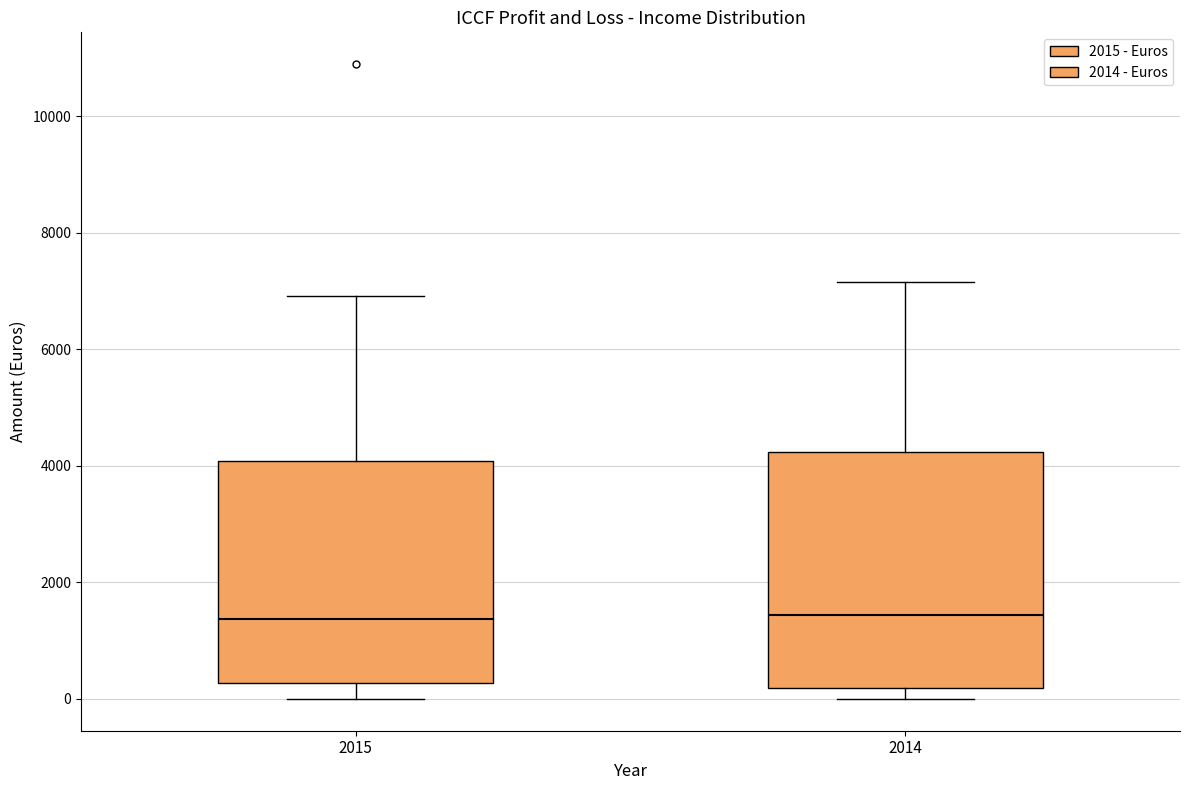

Where does the upper whisker of the box at x = 2015 end on the y-axis? The values are not printed on the chart, so give them approximately, as read against the axis.

7000